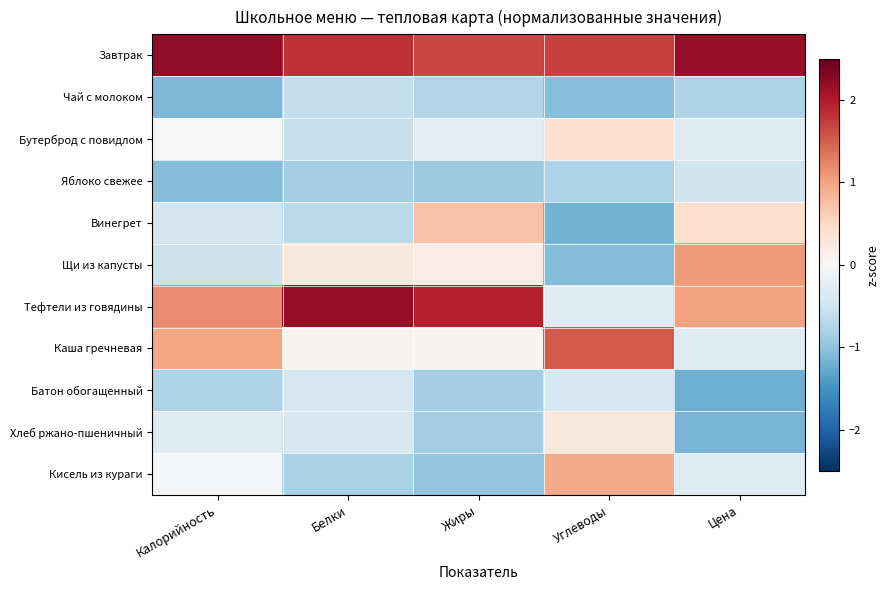

At which category is the sum across all series the highest?

Калорийность